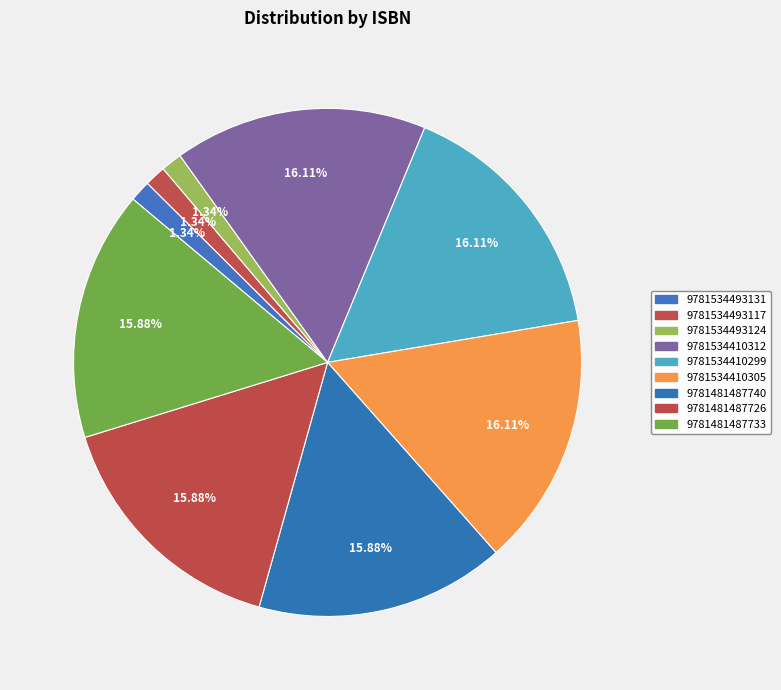

Is it true that 9781534410312 is 16% of the pie?

True